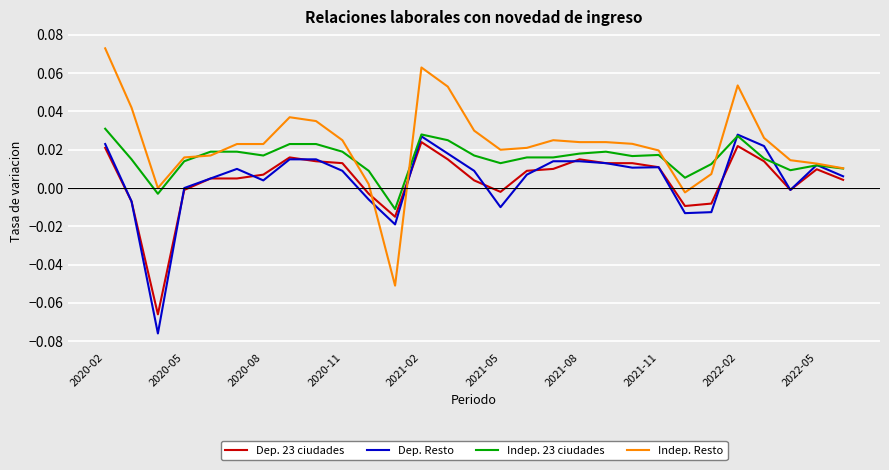

Which series has the widest spread of values?

Indep. Resto